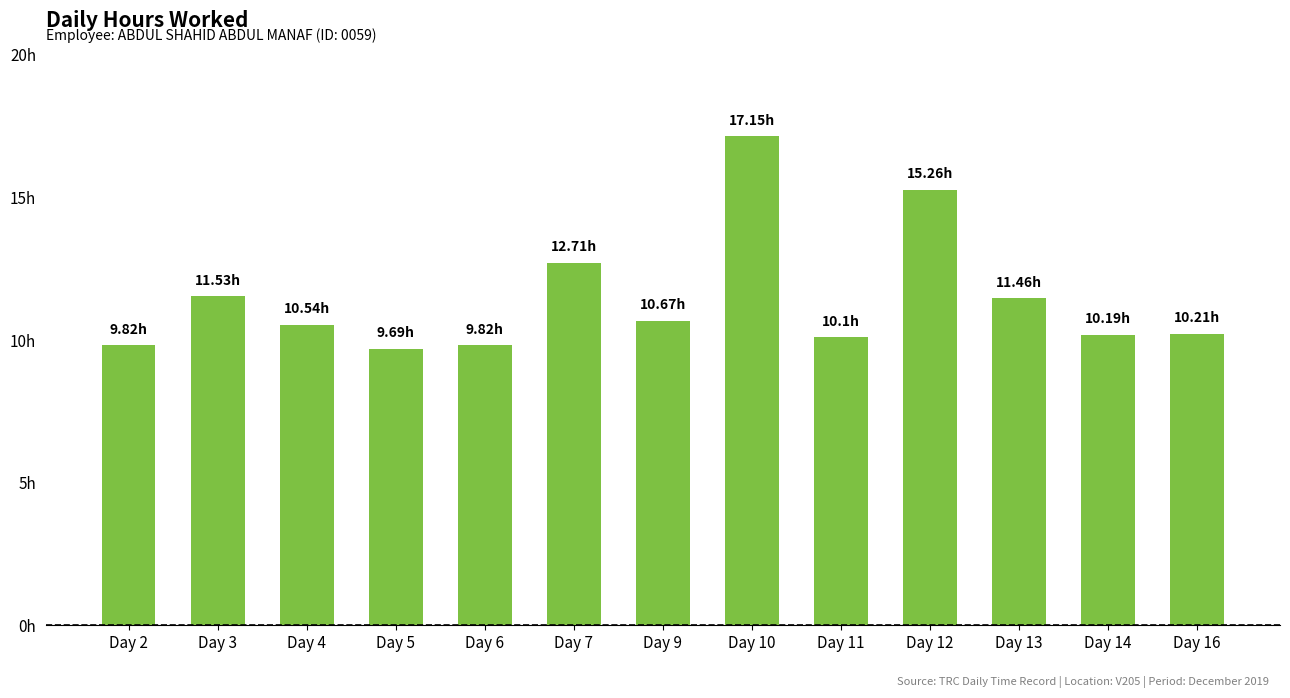

What is the smallest value displayed?

9.7